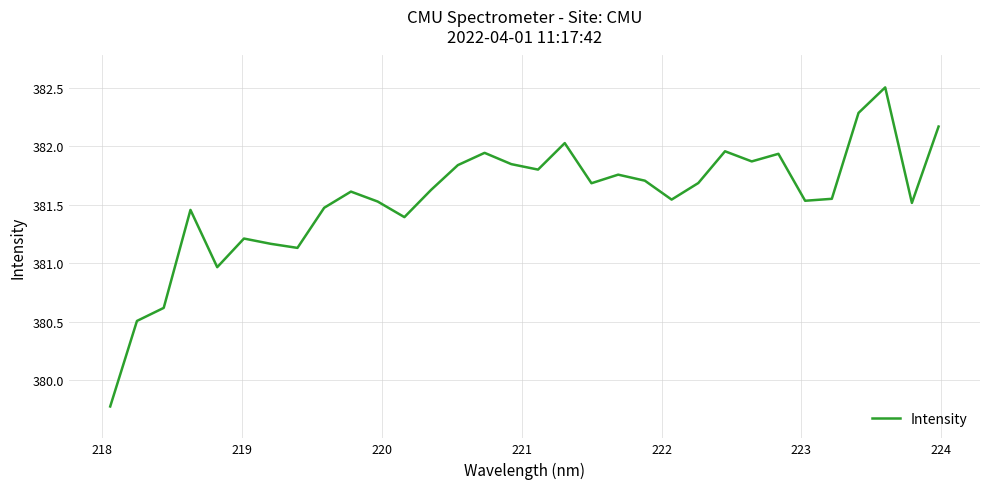

What is the difference between the maximum and minimum values?

2.7